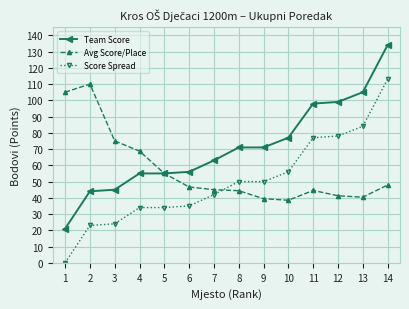

At which label does Score Spread reach its peak?

14